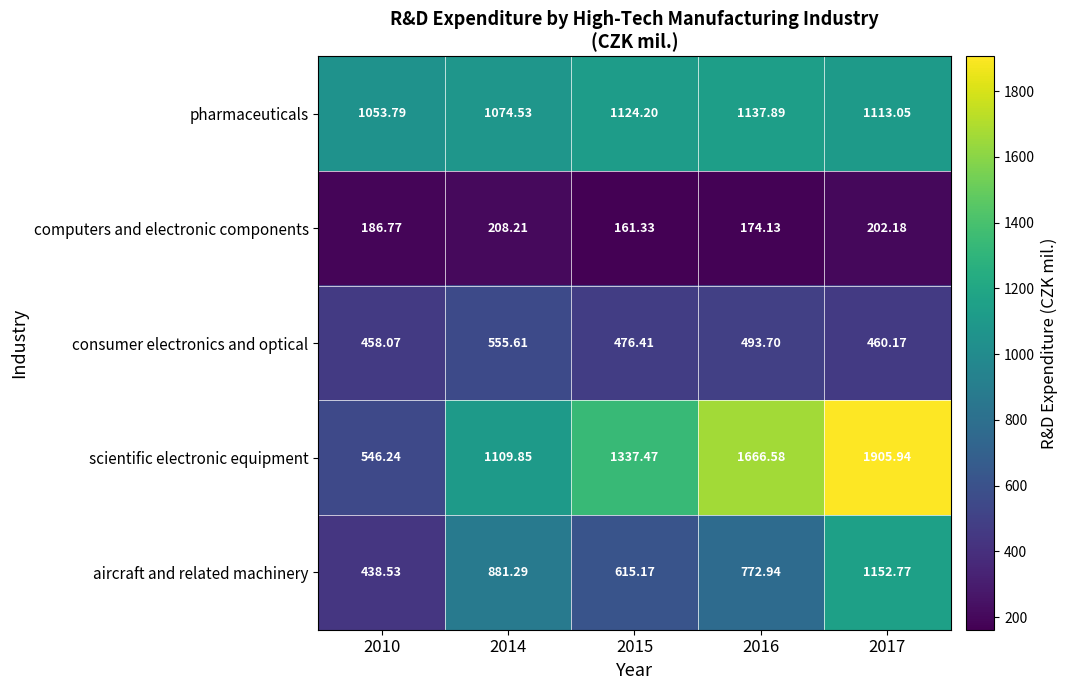

Which series has the largest range (max minus min)?

scientific electronic equipment